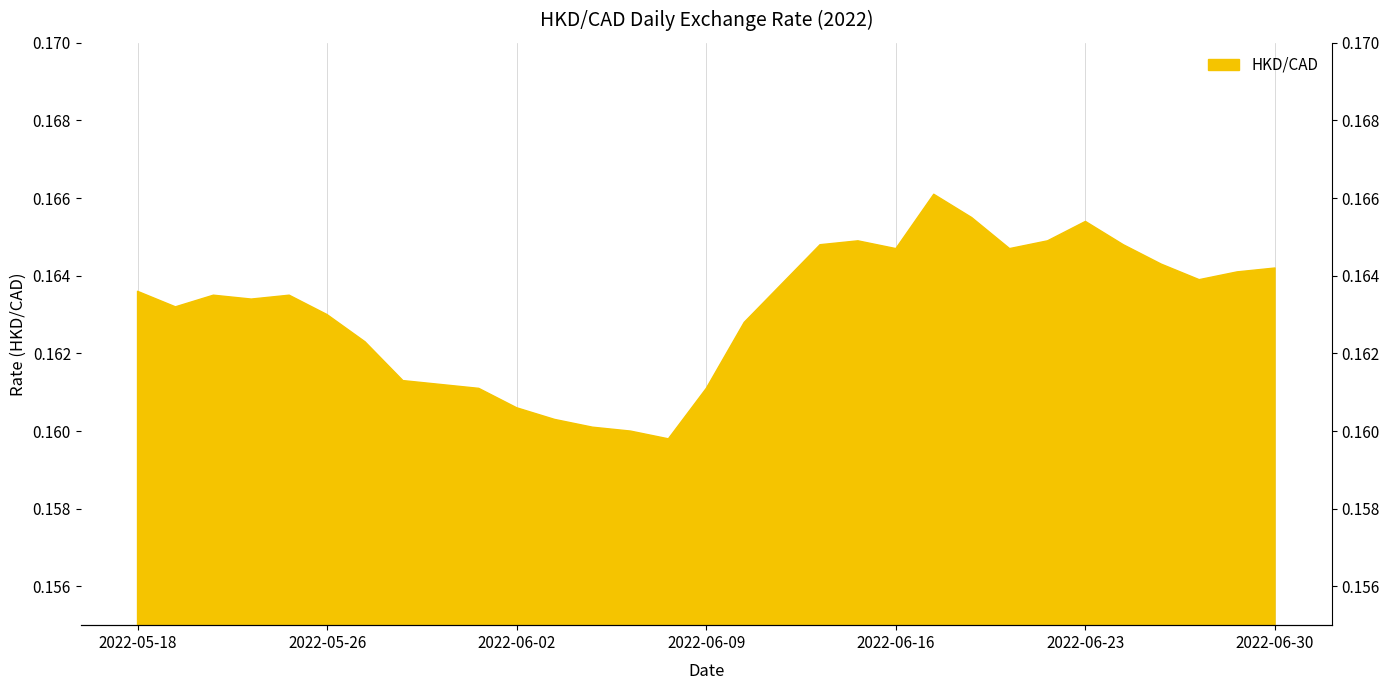

How many lines are shown in the chart?

1